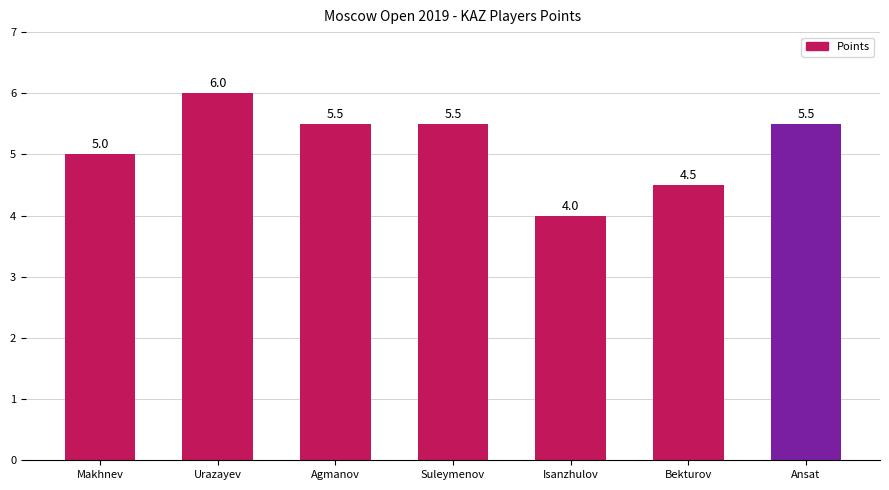

How many distinct data groups are displayed?

1